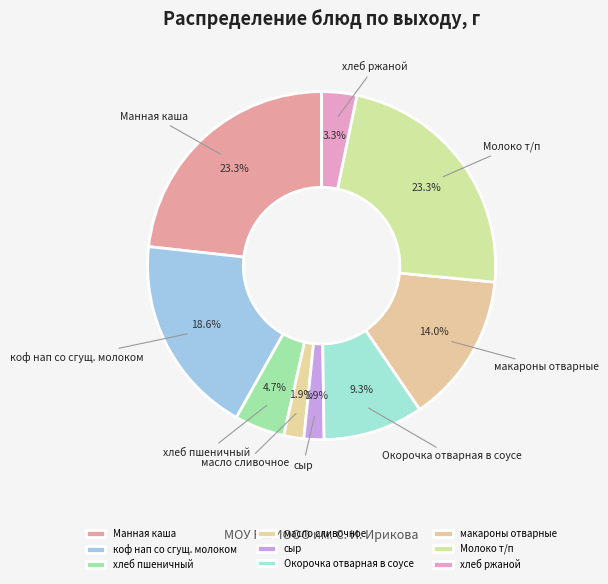

The Манная каша slice represents 23% of the pie. True or false?

True